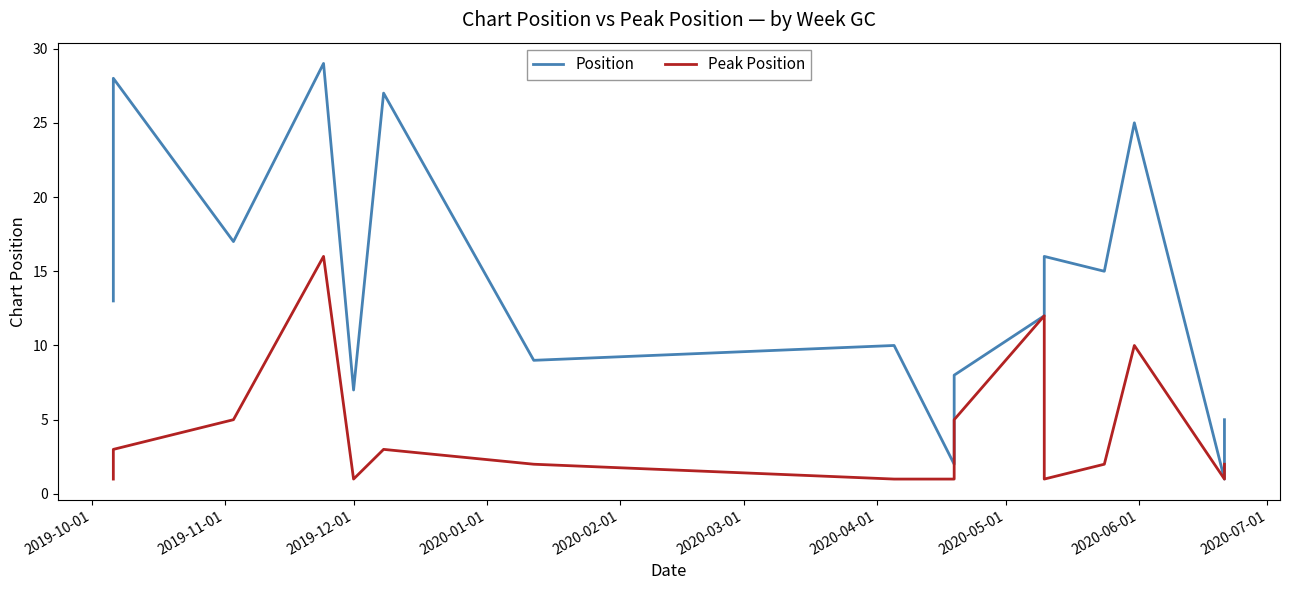

What are all the series names shown in the legend?

Position, Peak Position